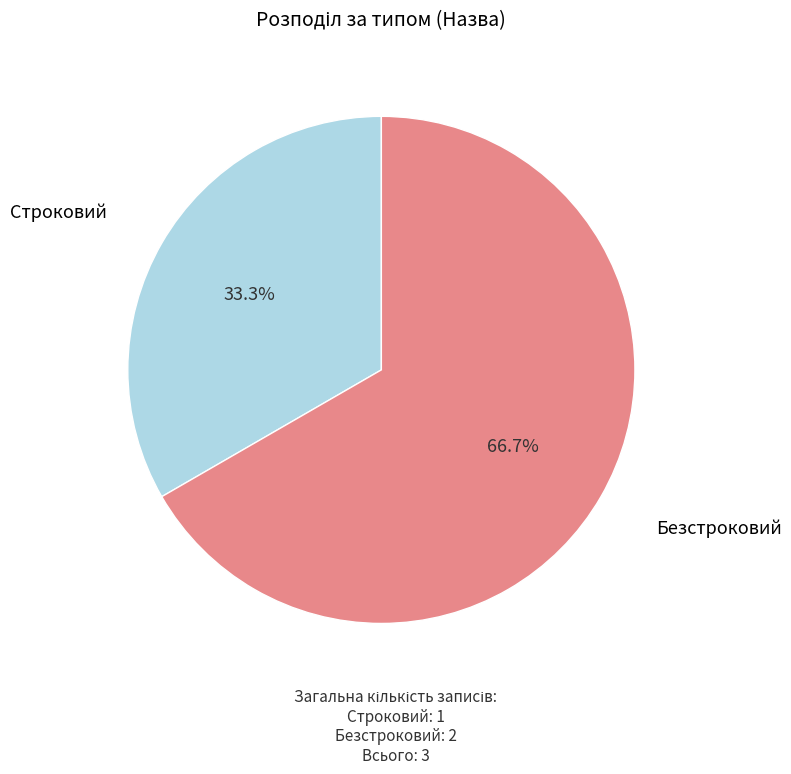

What portion of the pie excludes Безстроковий?

33.3%